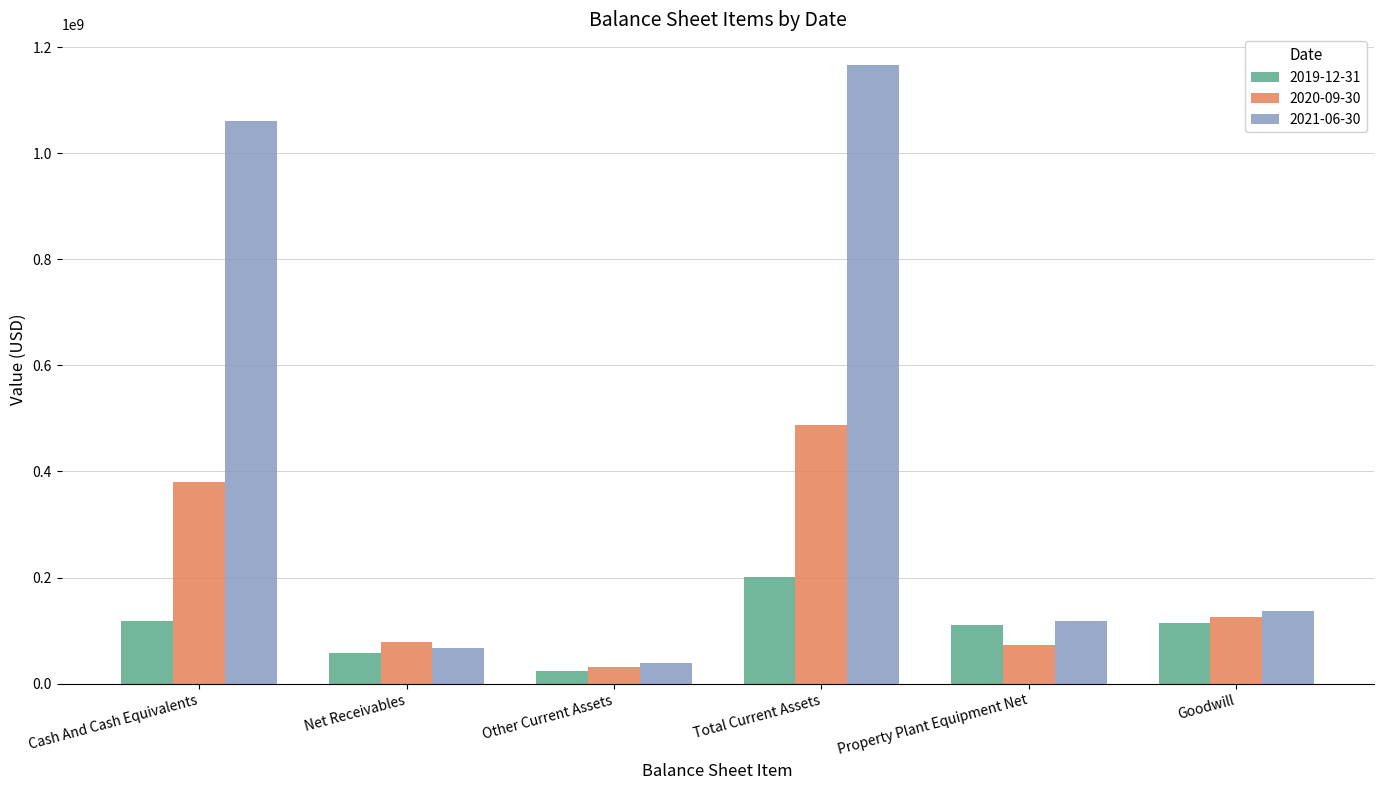

List the series in order of their peak value, lowest first.

2019-12-31, 2020-09-30, 2021-06-30